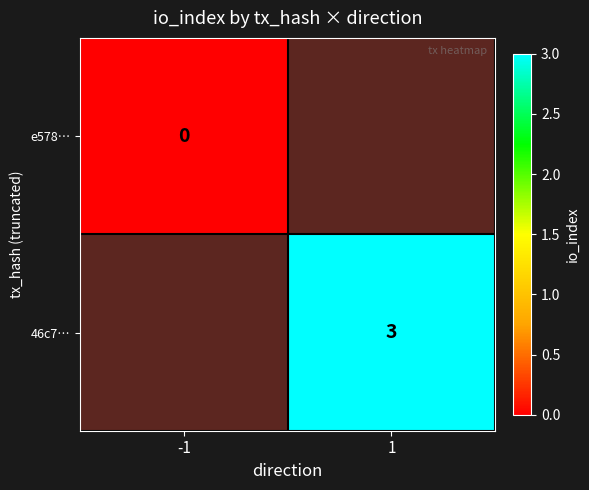

How many data points does each series have?

2